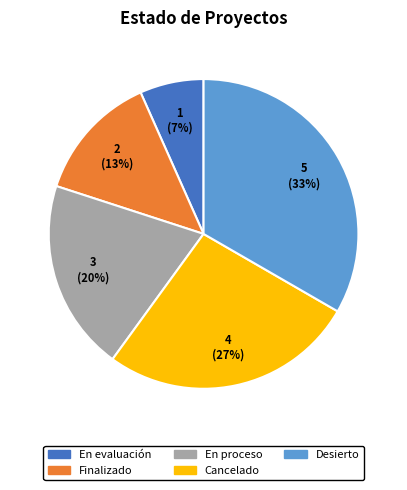

Is Finalizado the majority of the pie?

No